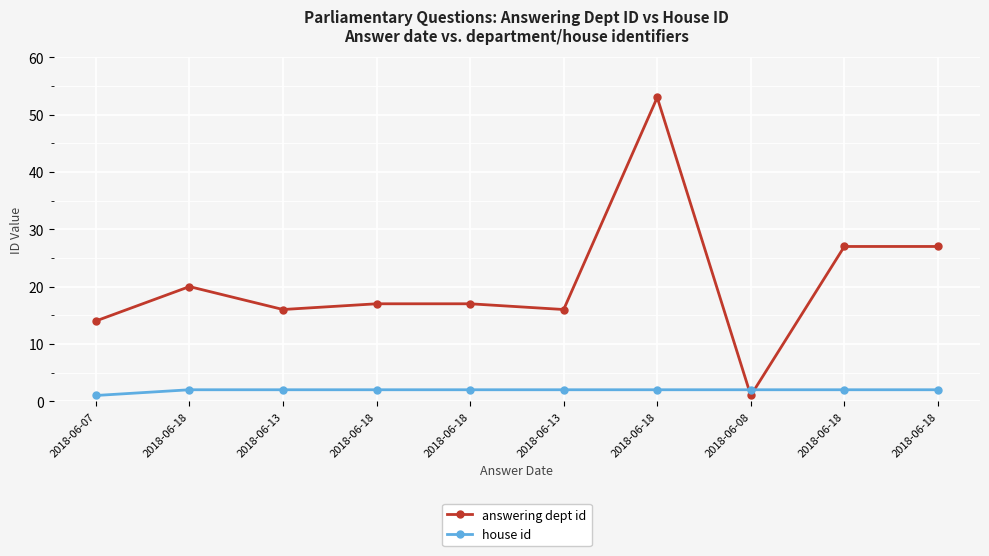

At which label does answering dept id reach its peak?

2018-06-18